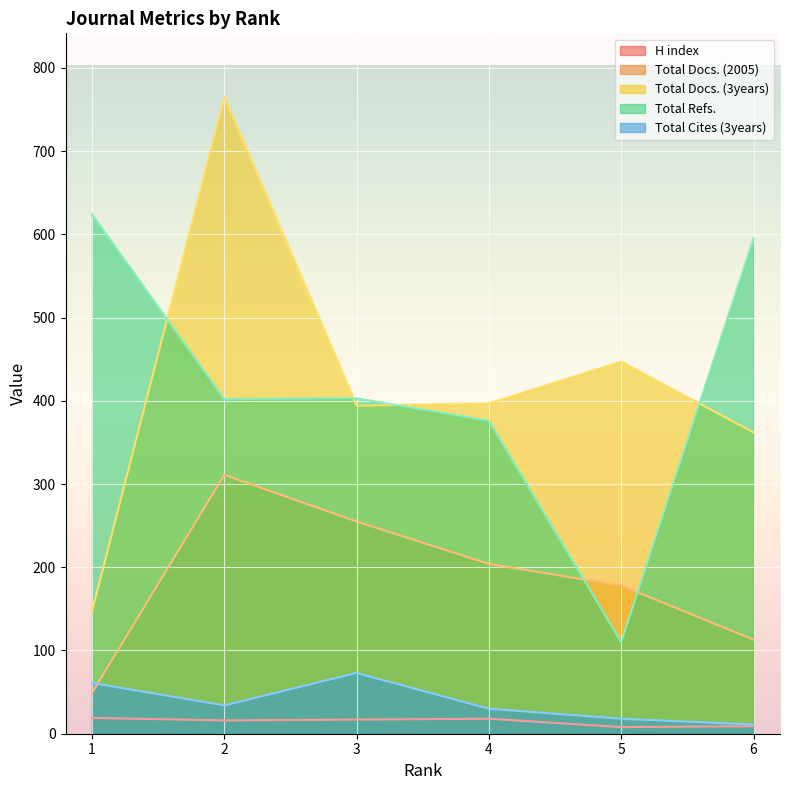

Which series has the largest range (max minus min)?

Total Docs. (3years)